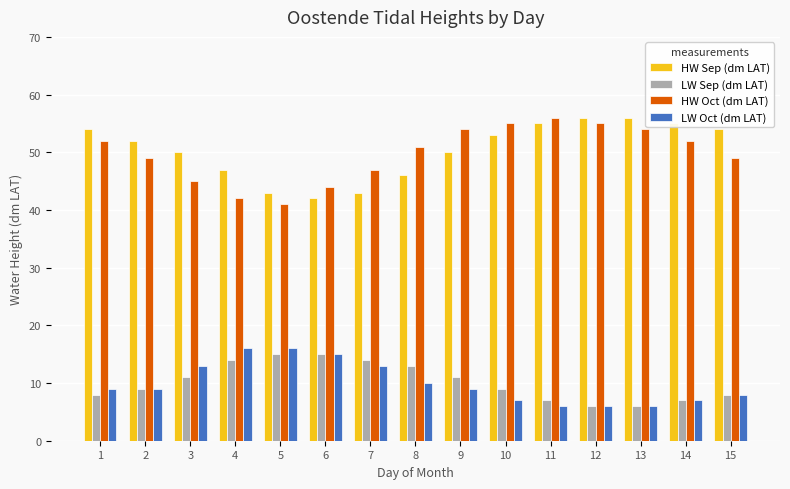

How many data points in HW Sep (dm LAT) are less than 52?

7